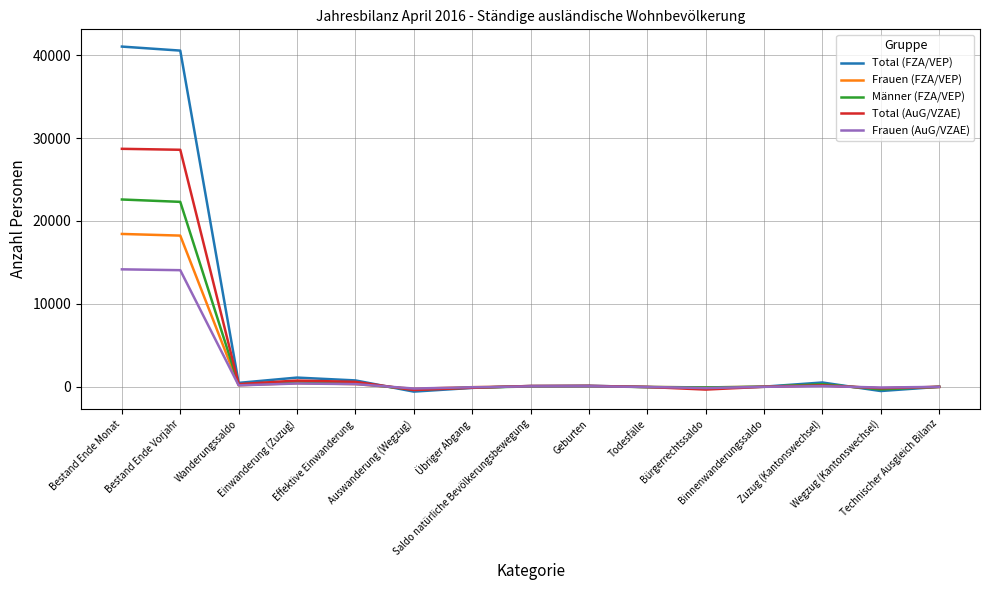

True or false: Total (AuG/VZAE) has a value of -327 at Bürgerrechtssaldo.

True